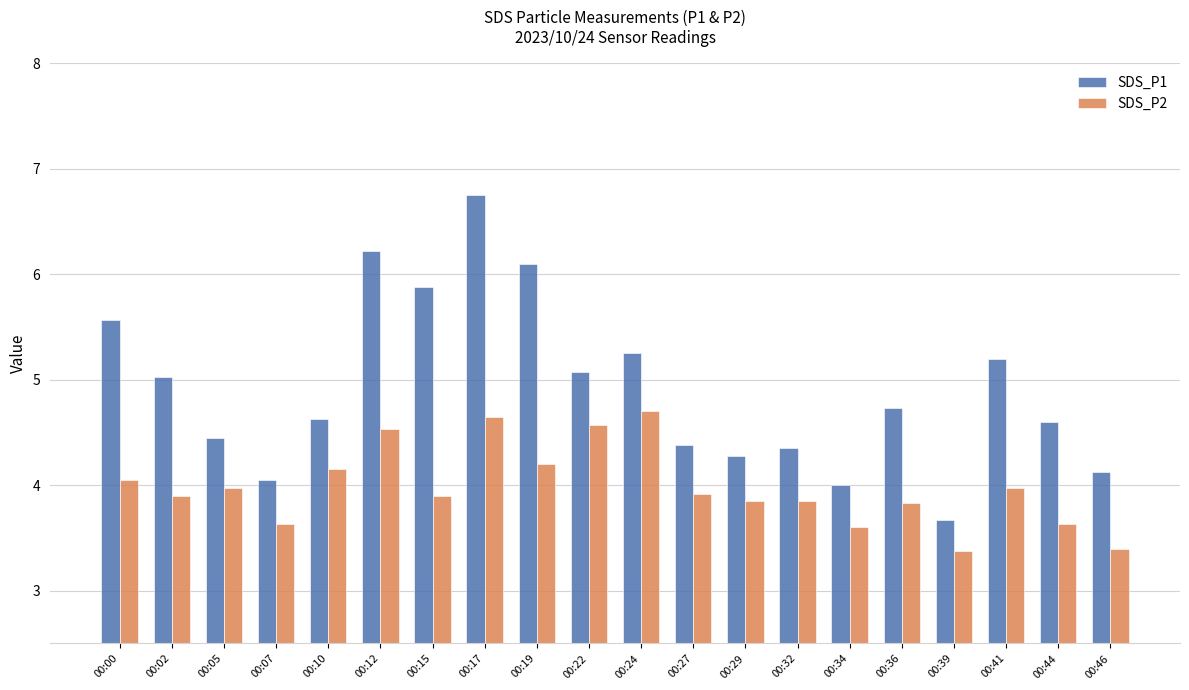

At 00:24, list the series in order from largest to smallest.

SDS_P1, SDS_P2